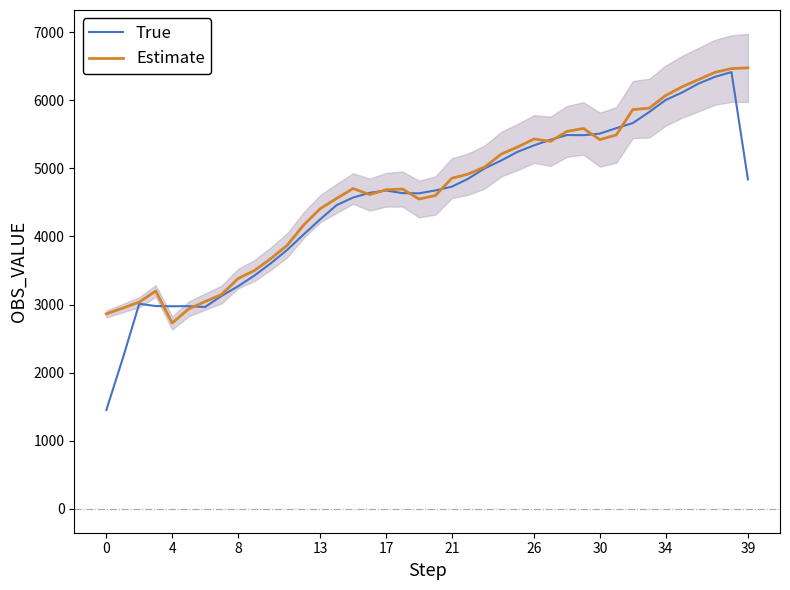

What is the difference between the True values at 12 and 37?

2312.2